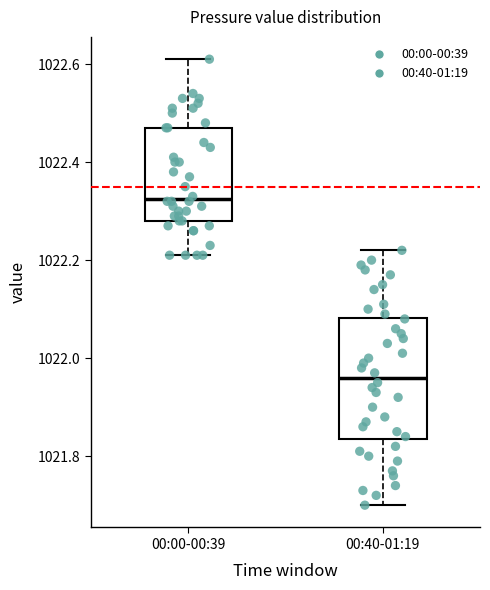

Which box is the tallest, from its lower edge to its upper edge?

00:40-01:19